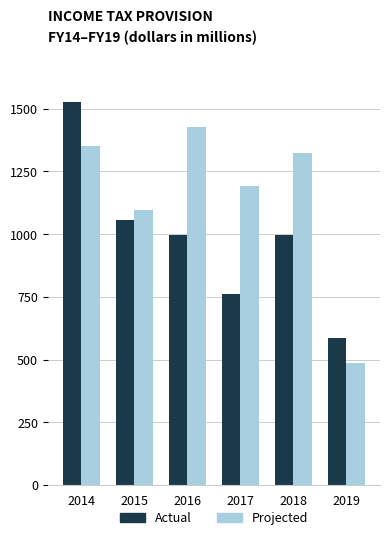

What are all the series names shown in the legend?

Actual, Projected